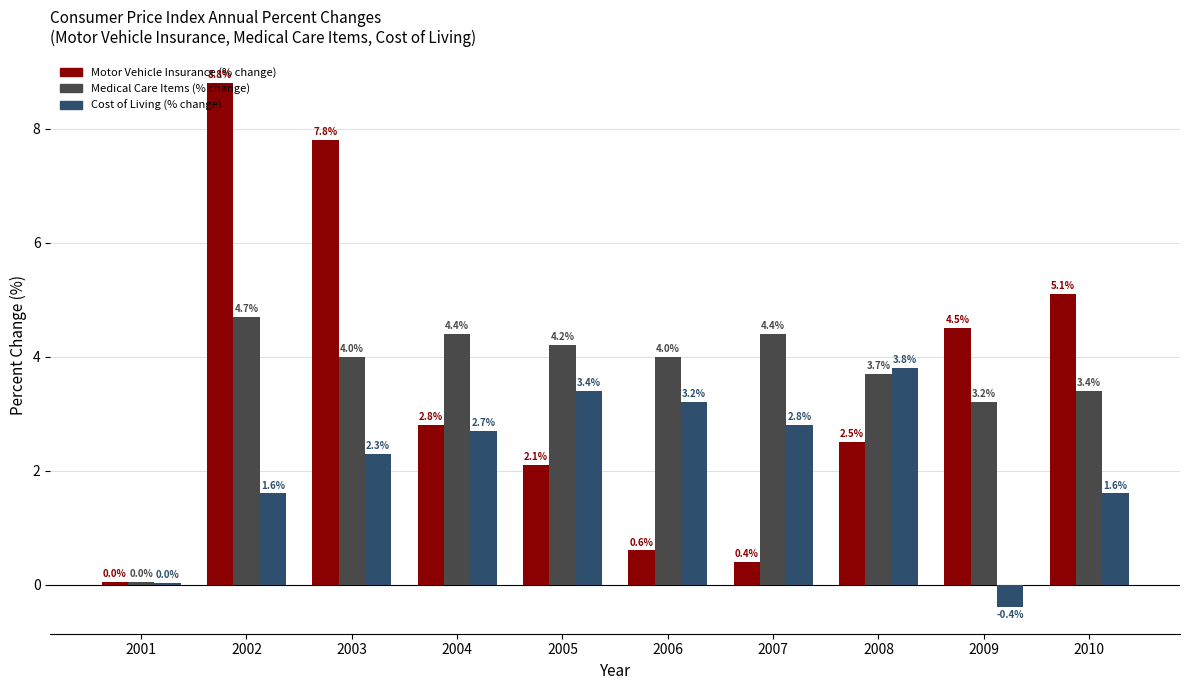

The value of Medical Care Items (% change) at 2009 is 3.2. True or false?

True